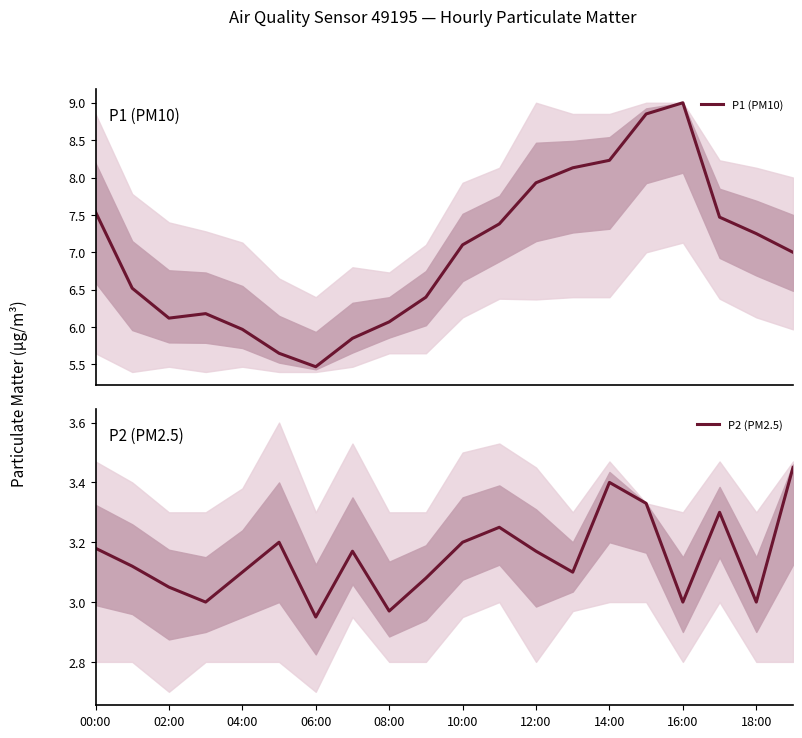

Rank the series by their average value, from highest to lowest.

P1 (PM10), P2 (PM2.5)